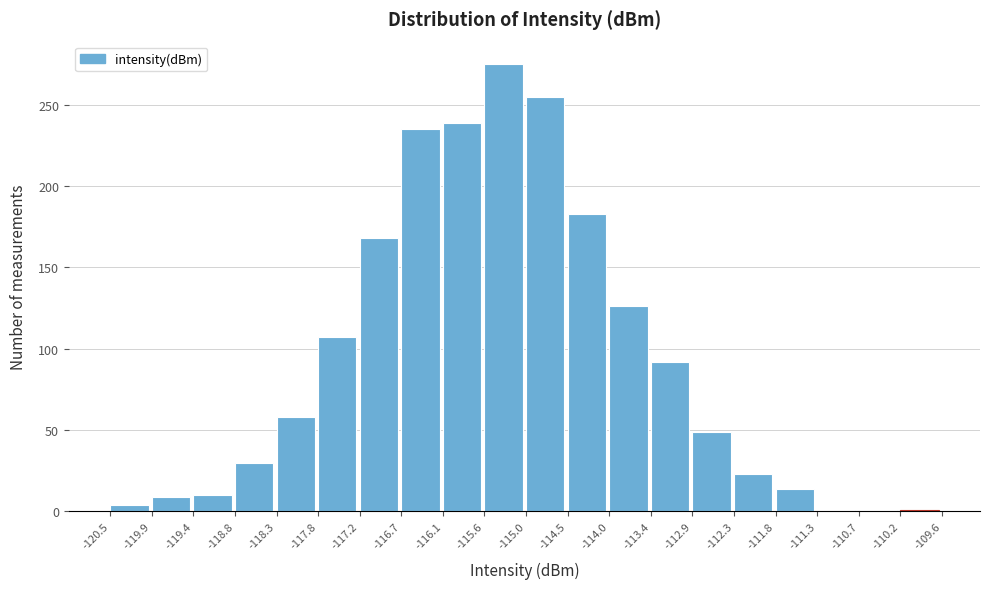

Reading left to right, transcribe this chart: for each bar, give the range it covers on the x-axis and its height. The values are not printed on the chart, so give them approximately, as read against the axis.

-120.5 to -119.9: under 5
-119.9 to -119.4: 10
-119.4 to -118.8: 10
-118.8 to -118.3: 30
-118.3 to -117.8: 60
-117.8 to -117.2: 105
-117.2 to -116.7: 170
-116.7 to -116.1: 235
-116.1 to -115.6: 240
-115.6 to -115.0: 275
-115.0 to -114.5: 255
-114.5 to -114.0: 185
-114.0 to -113.4: 125
-113.4 to -112.9: 90
-112.9 to -112.3: 50
-112.3 to -111.8: 25
-111.8 to -111.3: 15
-111.3 to -110.7: under 5
-110.7 to -110.2: under 5
-110.2 to -109.6: under 5